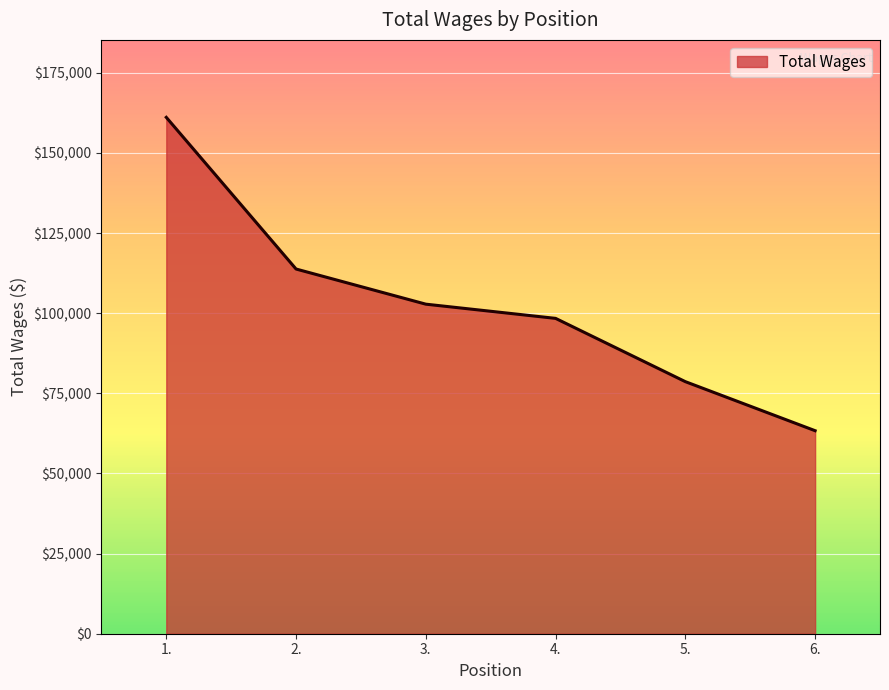

Which label corresponds to the smallest value in the chart?

6.